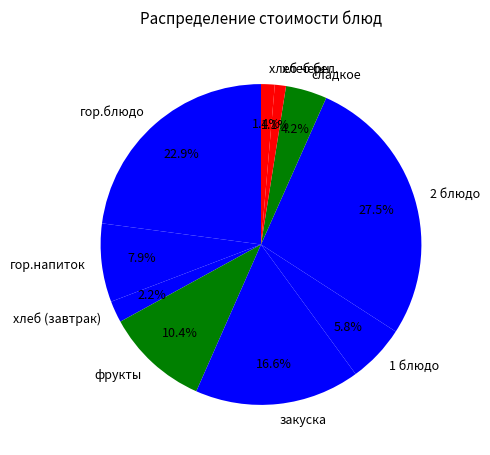

Which category has the biggest portion of the pie?

2 блюдо